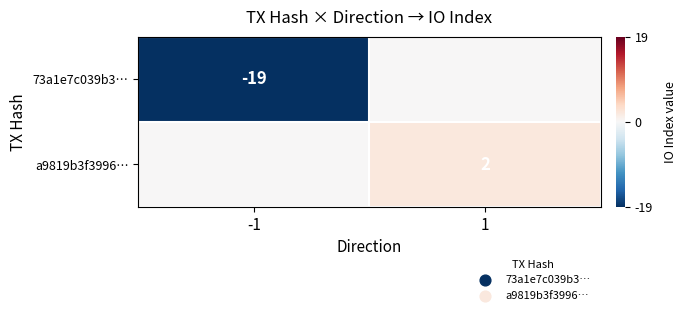

The a9819b3f3996… series shows 2 at 1. True or false?

True